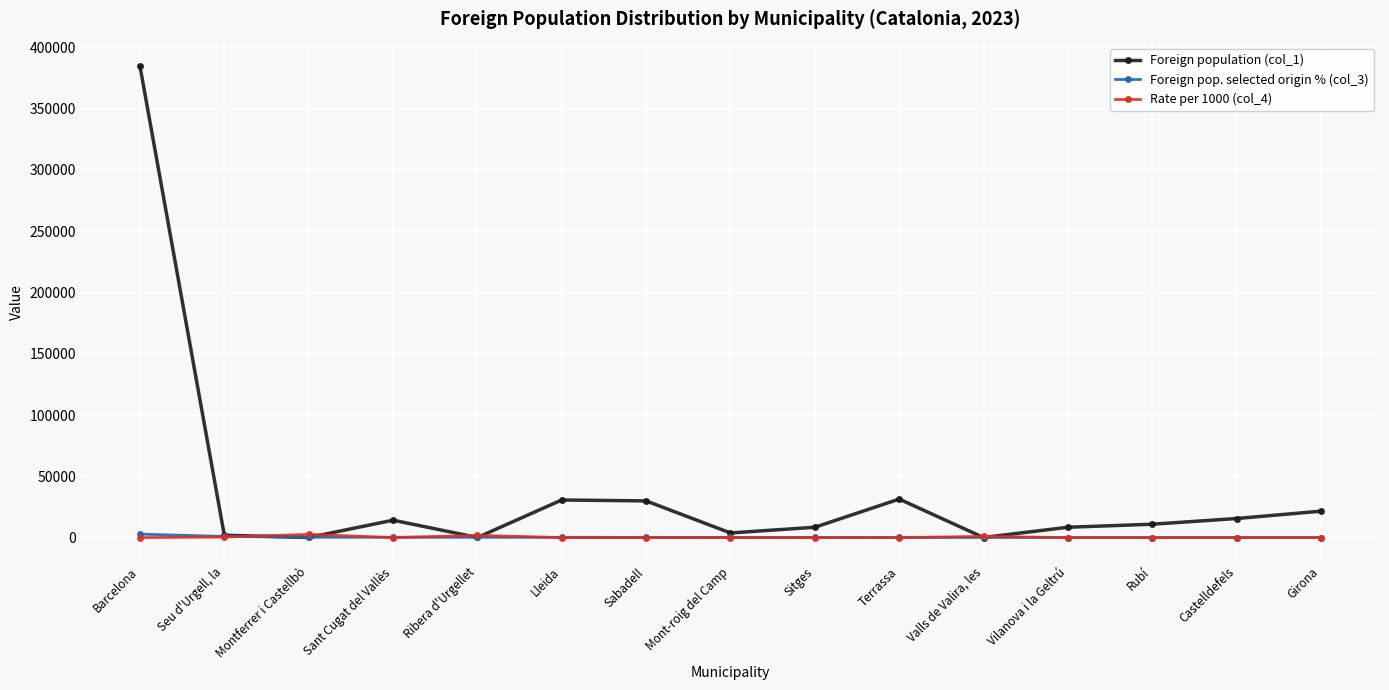

At which category does the chart reach its peak across all series?

Barcelona